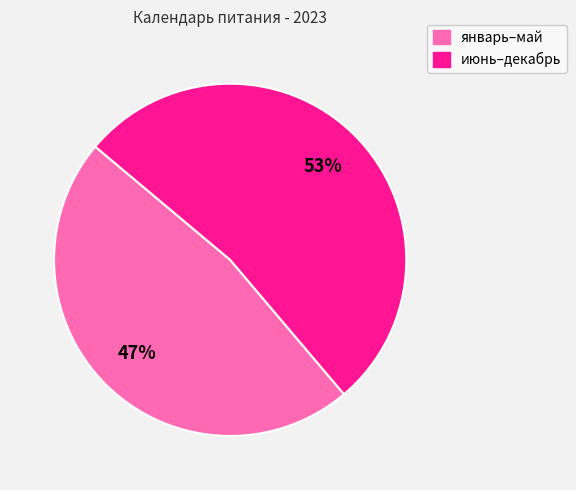

To the nearest percent, what is the average slice percentage?

50%